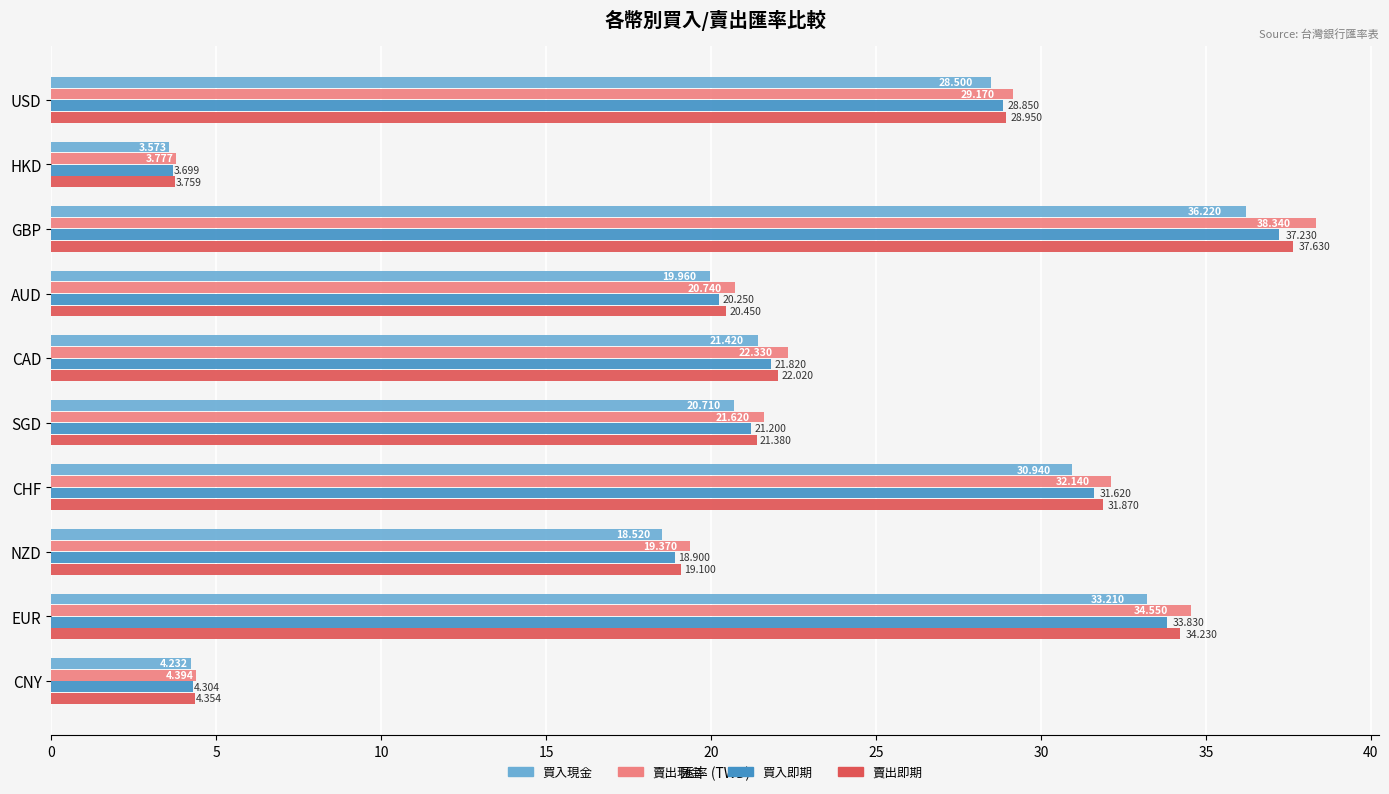

What are all the series names shown in the legend?

買入現金, 賣出現金, 買入即期, 賣出即期